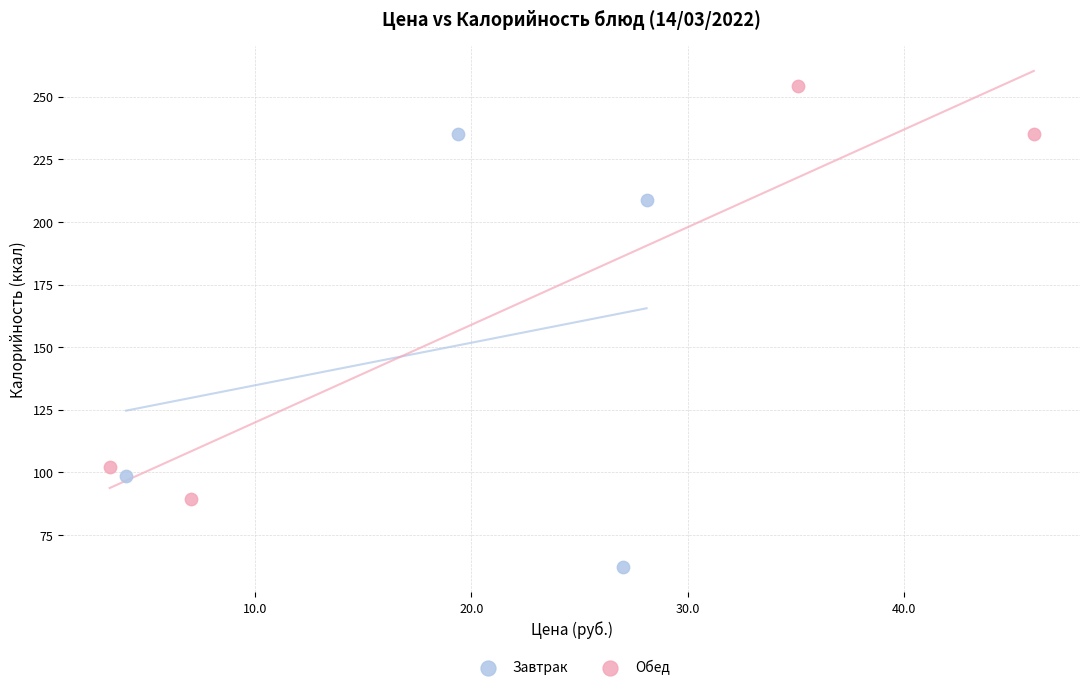

Which series contains the lowest Y value?

Завтрак